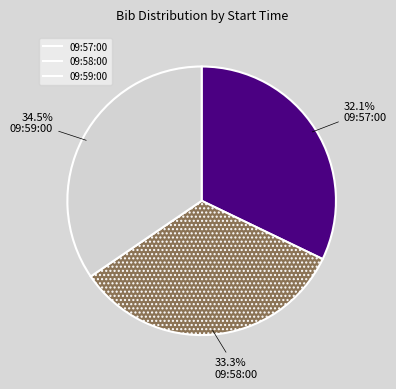

Approximately how many times larger is the value at 09:57:00 compared to 09:58:00?

1.0